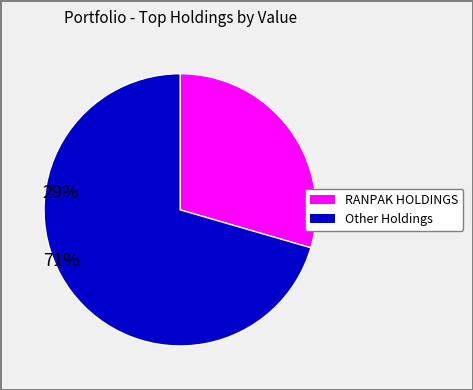

How many slices are in this pie chart?

2